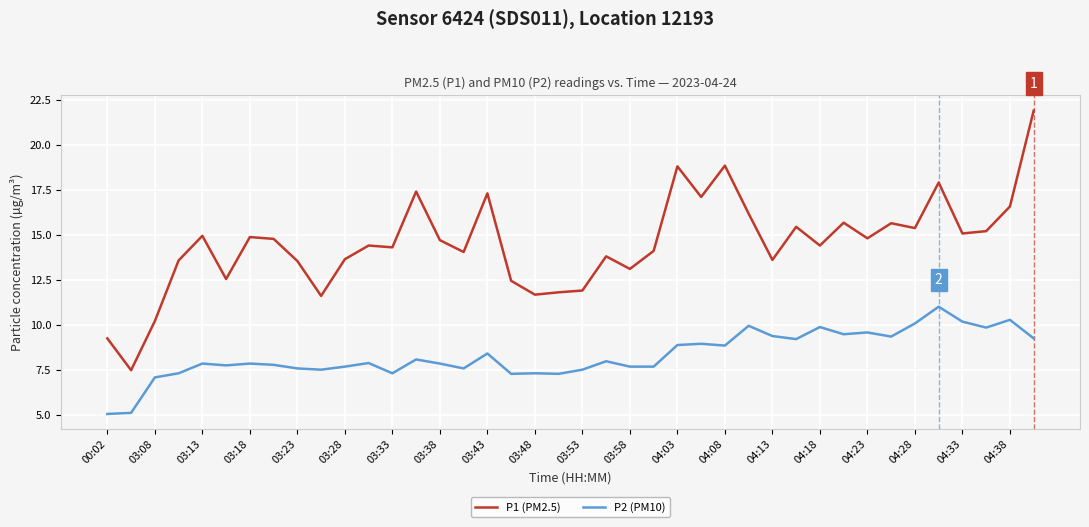

True or false: P2 (PM10) and P1 (PM2.5) intersect in this chart.

False